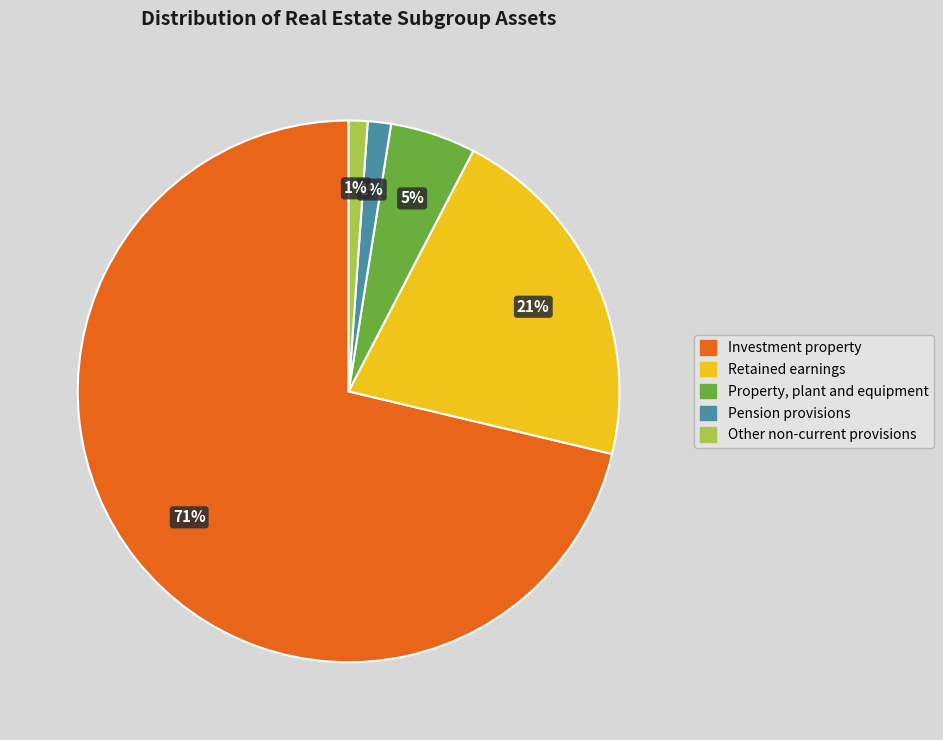

To the nearest percent, what is the average slice percentage?

20%